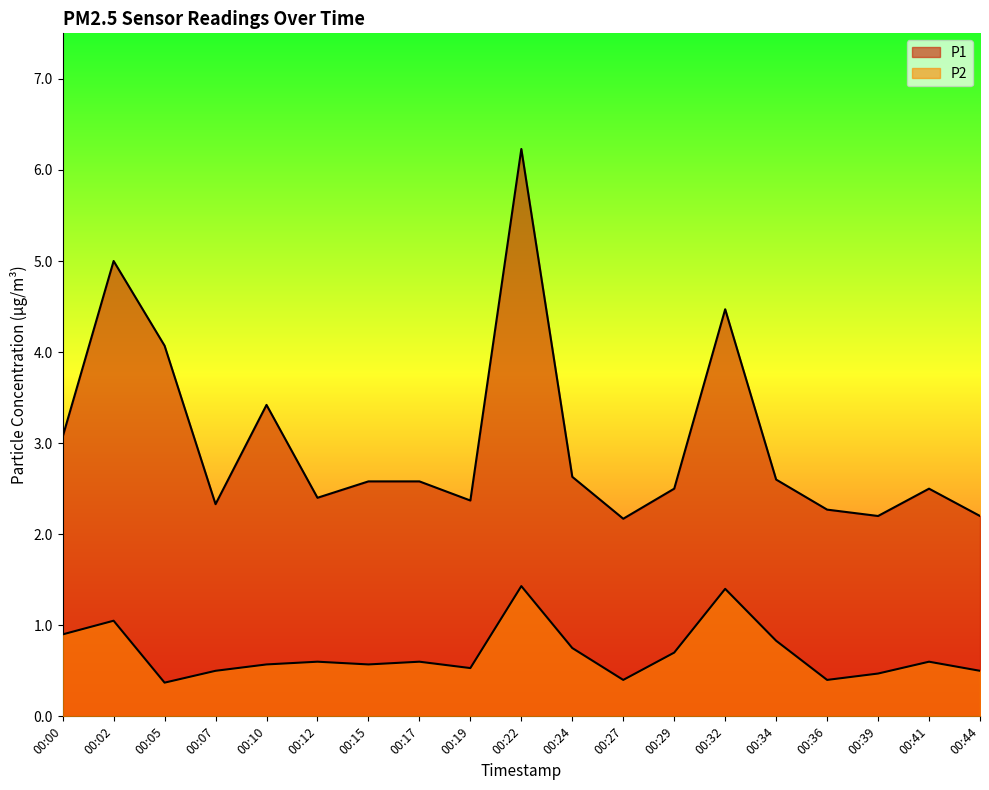

List the labels in order of P1 value, largest first.

00:22, 00:02, 00:32, 00:05, 00:10, 00:00, 00:24, 00:34, 00:15, 00:17, 00:29, 00:41, 00:12, 00:19, 00:07, 00:36, 00:39, 00:44, 00:27